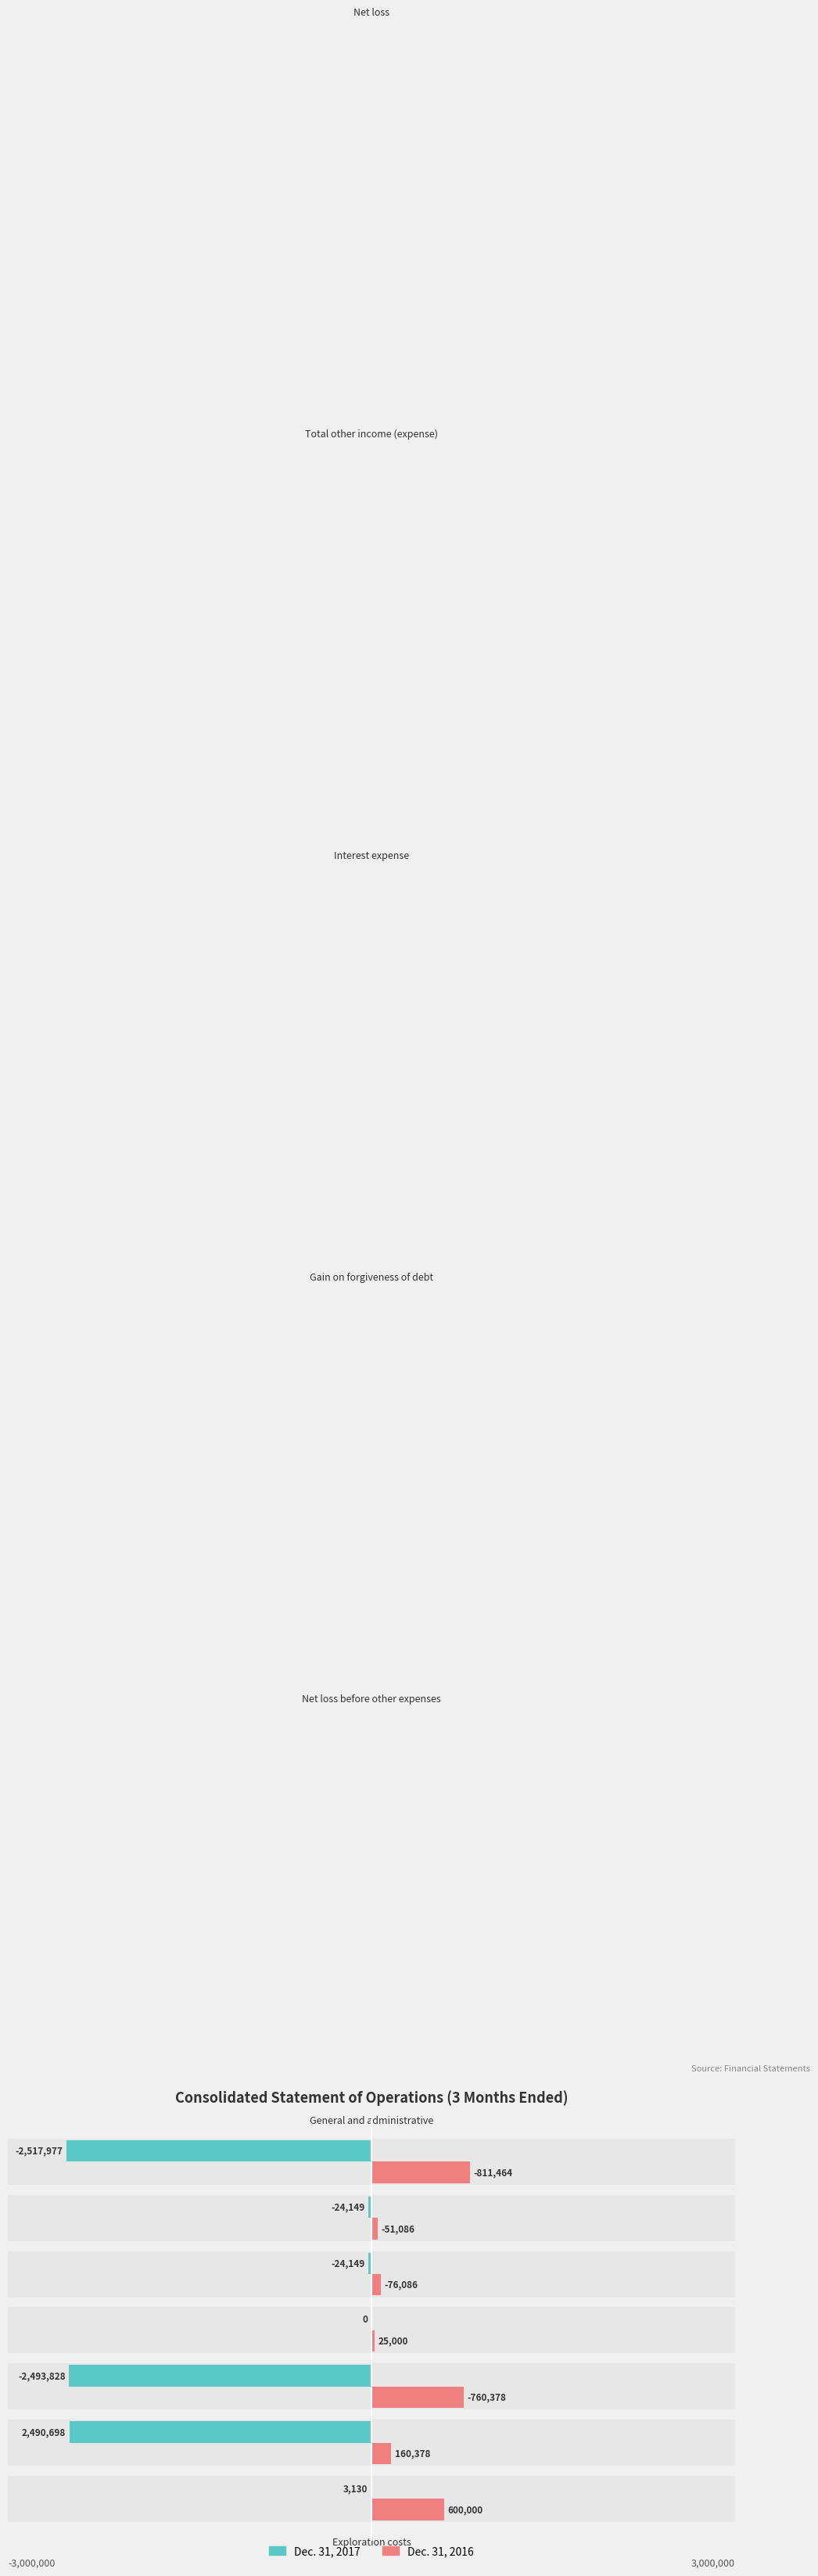

What is the sum of the Dec. 31, 2017 values at Net loss before other expenses and Total other income (expense)?

-2517977